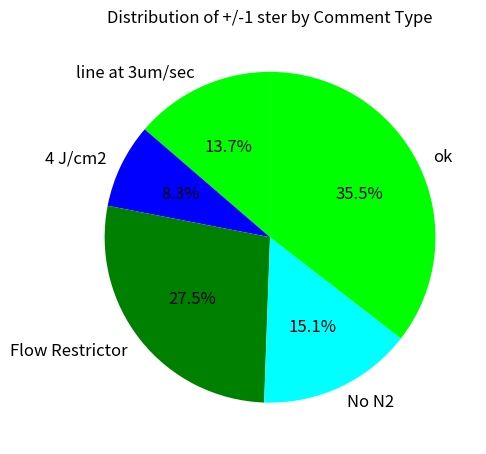

Does Flow Restrictor account for over 50% of the chart?

No